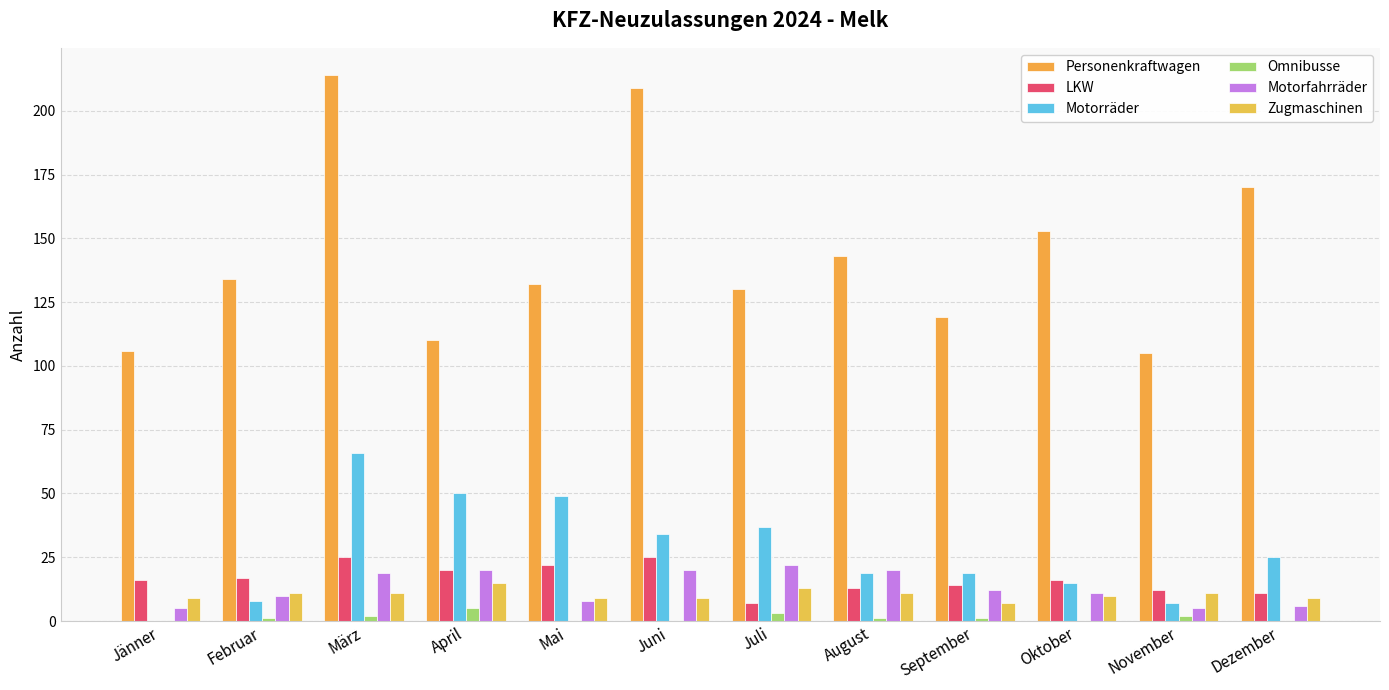

Reading right to left, what are all the values shown in this chart?

Personenkraftwagen: 170	105	153	119	143	130	209	132	110	214	134	106
LKW: 11	12	16	14	13	7	25	22	20	25	17	16
Motorräder: 25	7	15	19	19	37	34	49	50	66	8	0
Omnibusse: 0	2	0	1	1	3	0	0	5	2	1	0
Motorfahrräder: 6	5	11	12	20	22	20	8	20	19	10	5
Zugmaschinen: 9	11	10	7	11	13	9	9	15	11	11	9